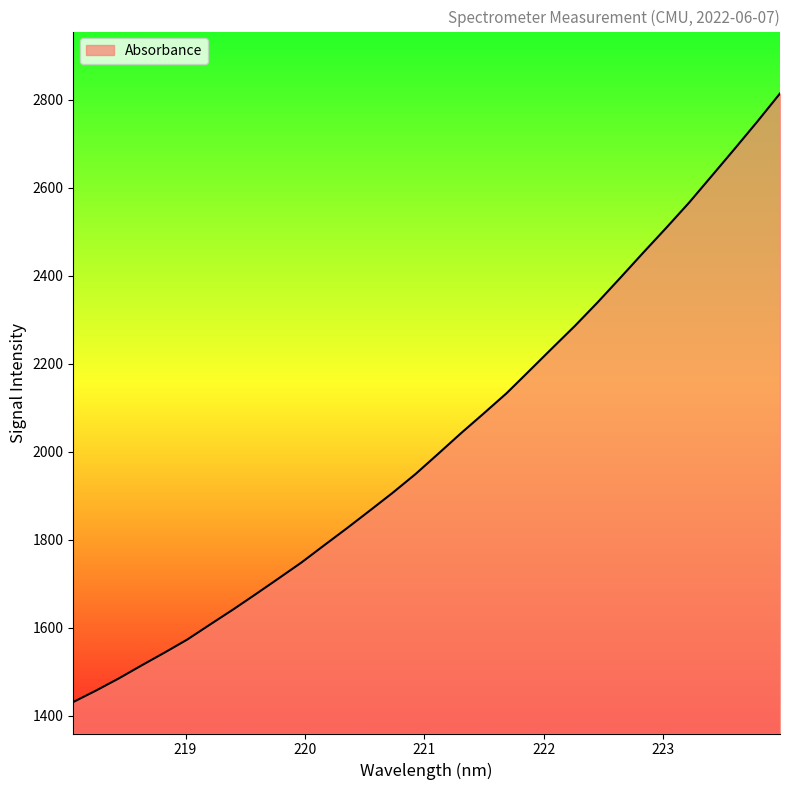

What is the smallest value displayed?

1431.1